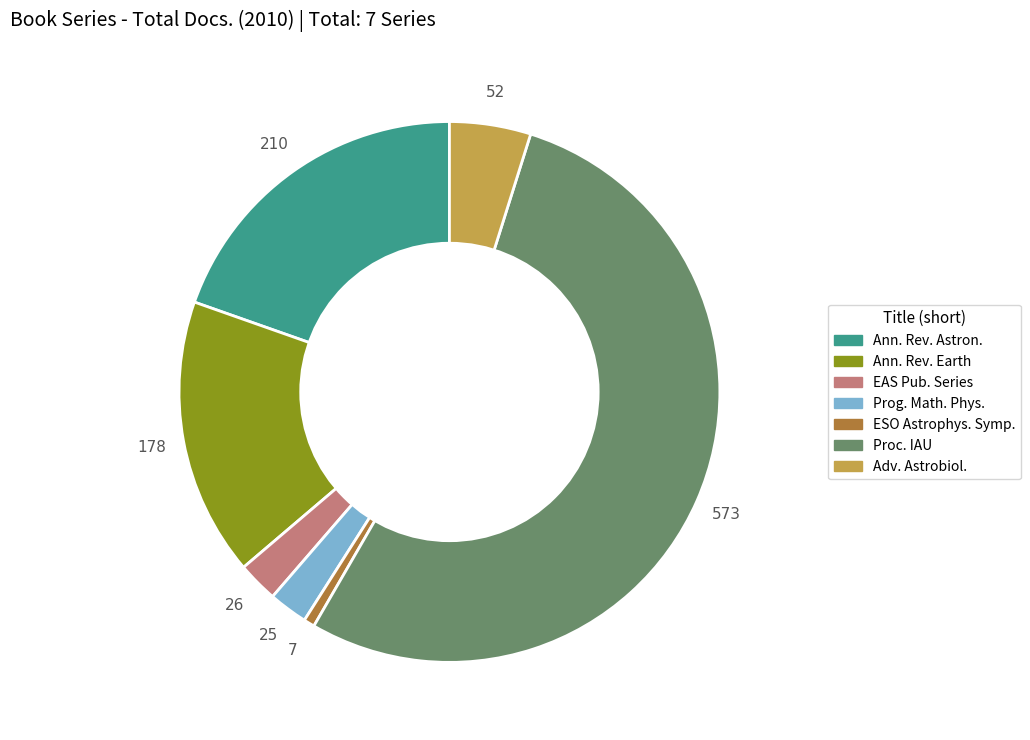

Does any single category account for the majority?

Yes